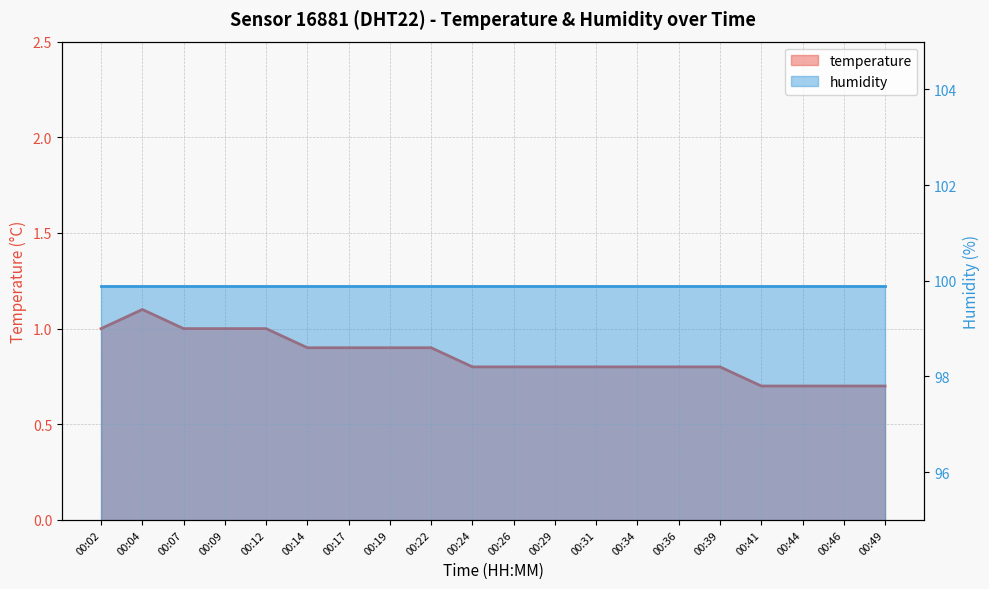

What is the ratio of the value at 00:09 to the value at 00:02?

1.0